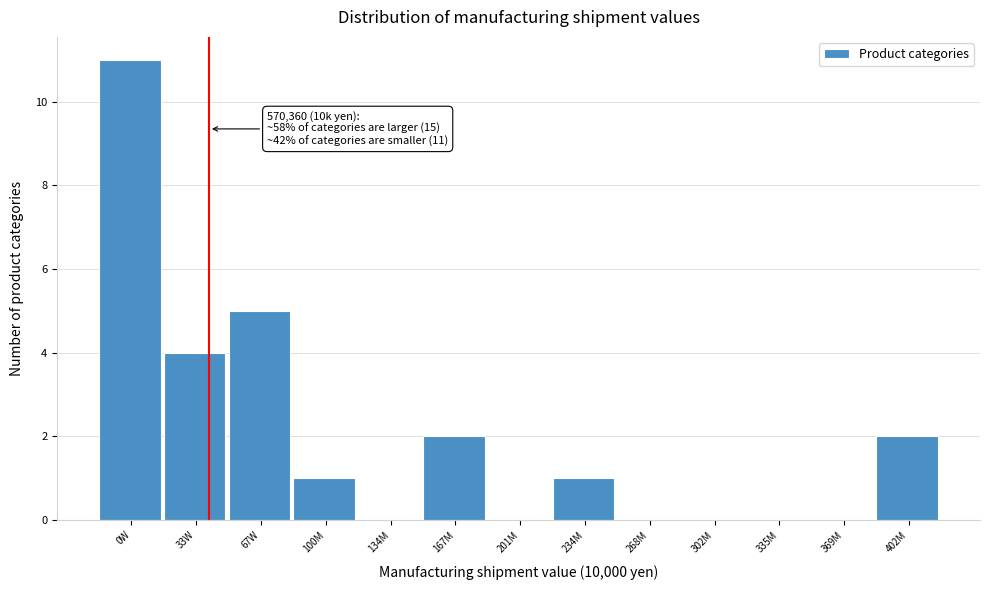

Reading right to left, what are all the values shown in this chart?

402M=2	369M=0	335M=0	302M=0	268M=0	234M=1	201M=0	167M=2	134M=0	100M=1	67W=5	33W=4	0W=11